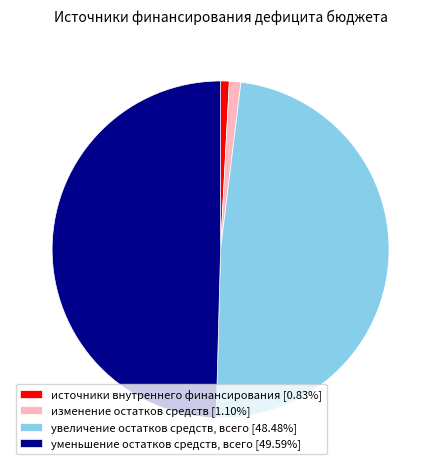

The изменение остатков средств slice represents 1% of the pie. True or false?

True